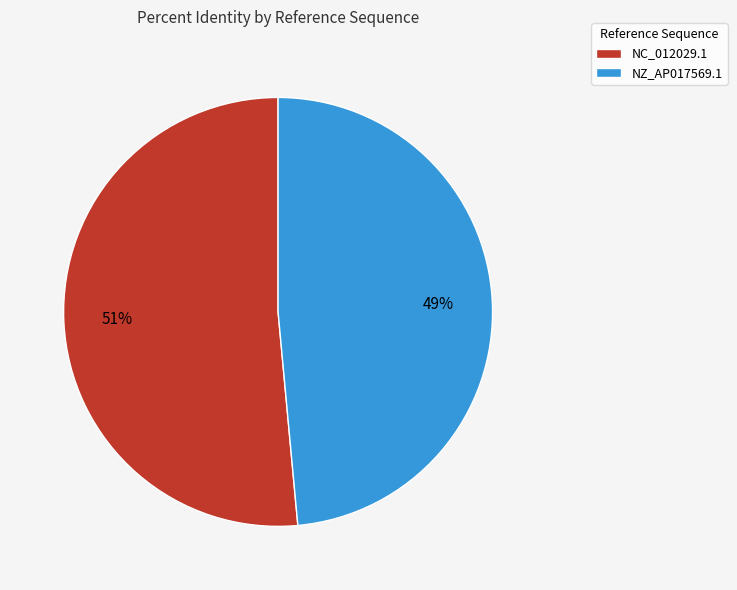

What percentage is the NC_012029.1 slice, to the nearest percent?

51%